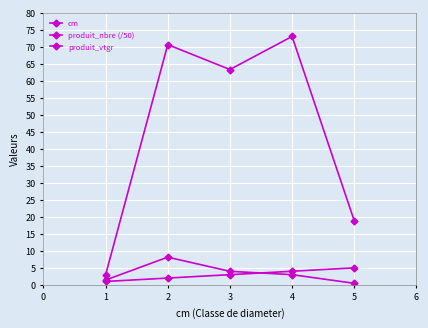

How many intersections are there between cm and produit_nbre (/50)?

1